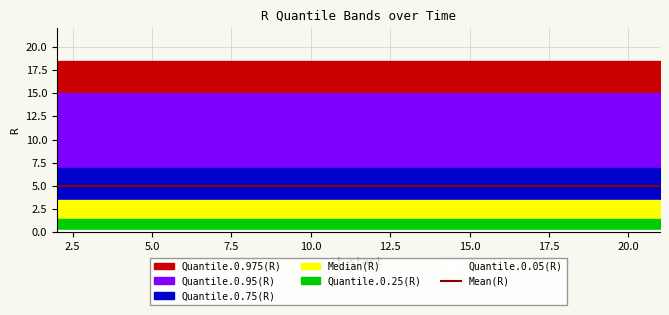

How many lines are shown in the chart?

6